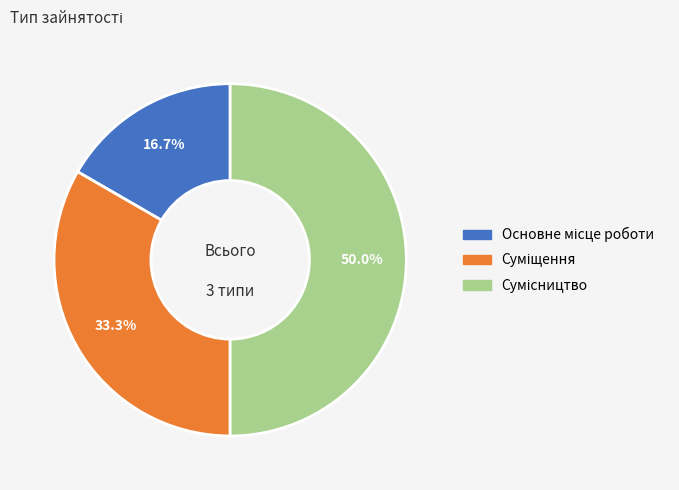

What portion of the pie excludes Суміщення?

66.7%